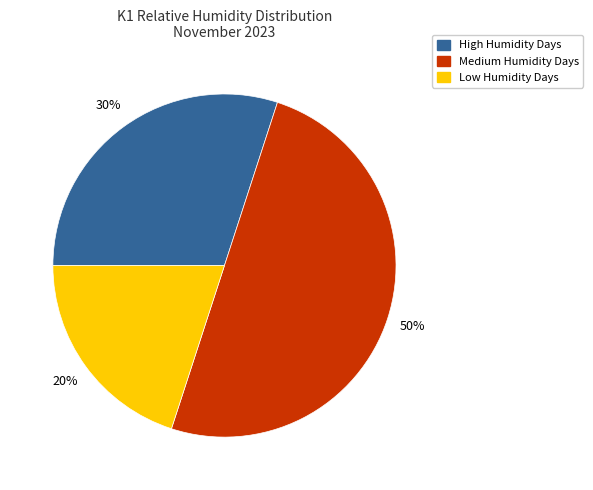

To the nearest percent, what is the difference between the largest and smallest slice percentages?

30%